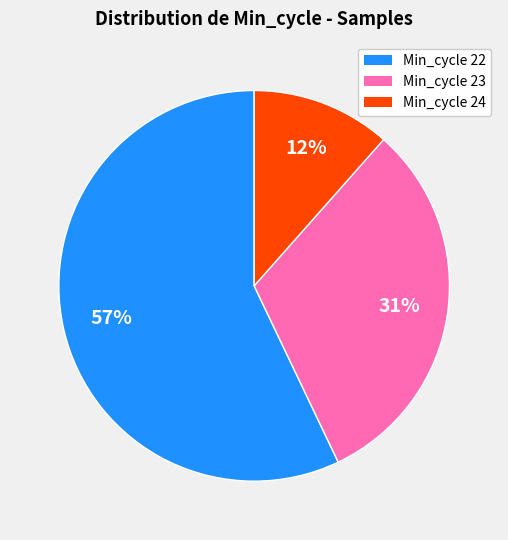

To the nearest percent, what is the average slice percentage?

33%